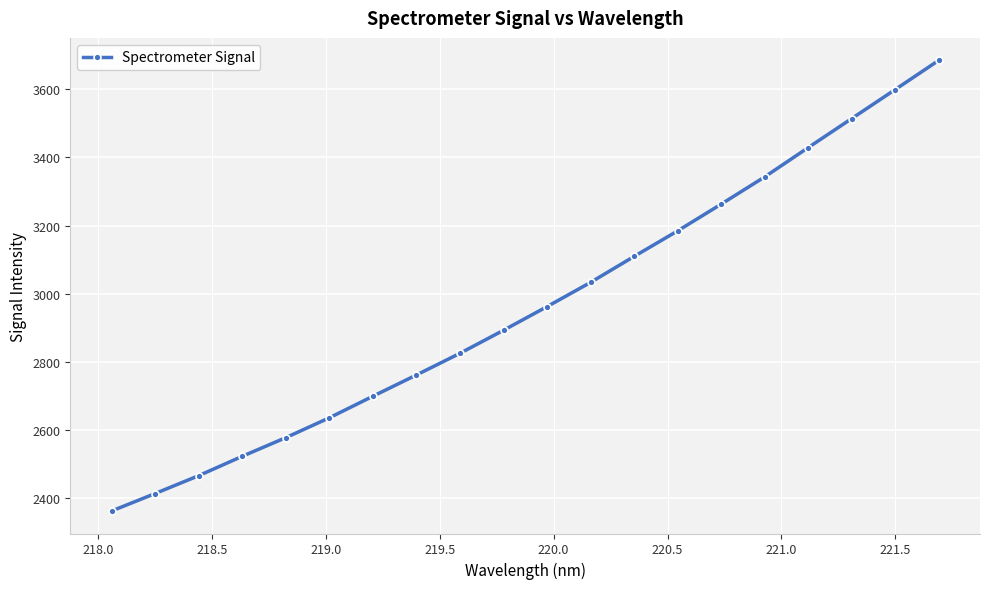

What is the value of the 16th point from the left?

3342.7